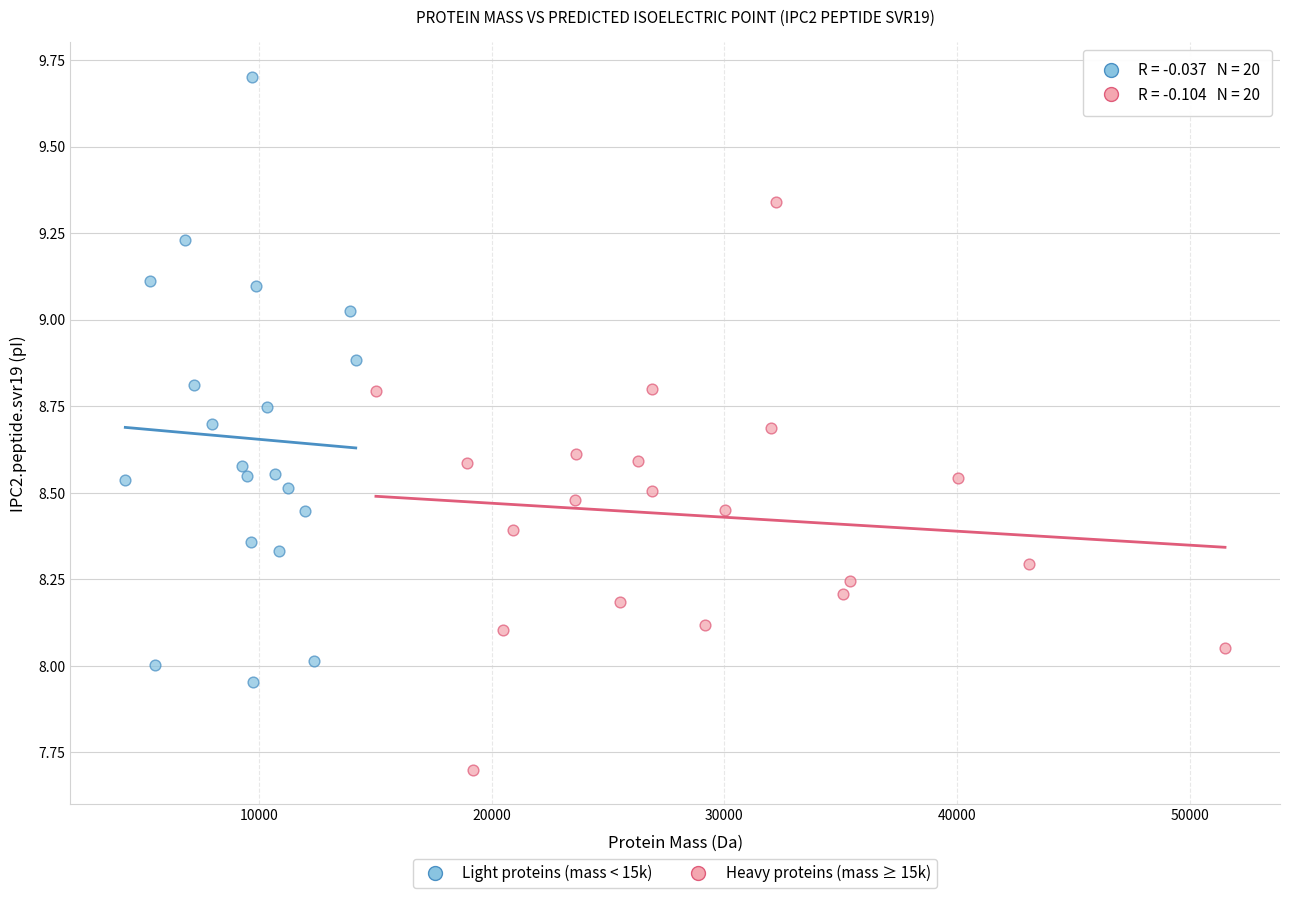

What are all the series names shown in the legend?

Light proteins (mass < 15k), Heavy proteins (mass ≥ 15k)